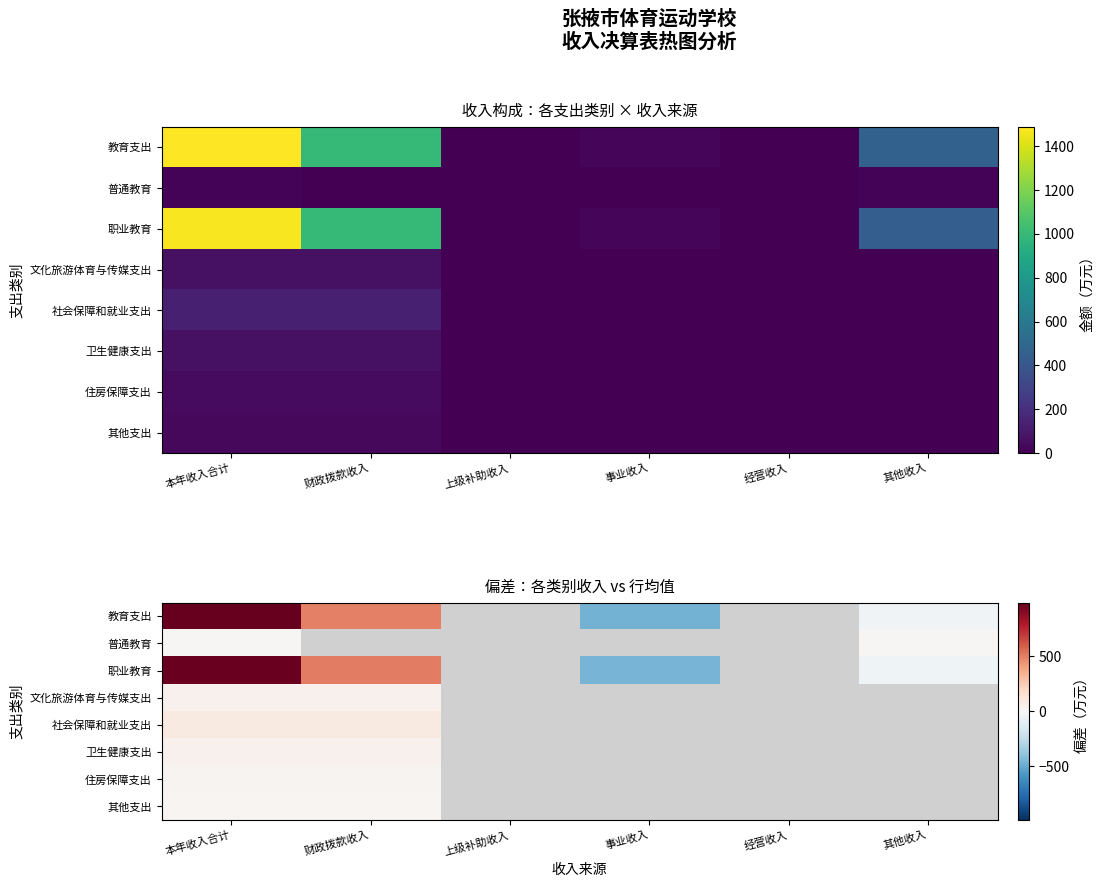

What is the minimum value for 普通教育?

-5.6